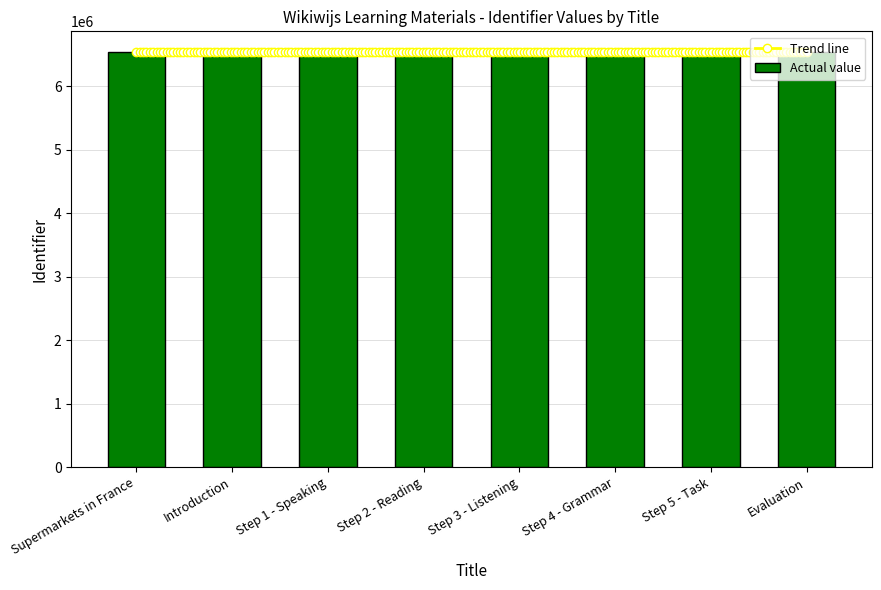

Is it true that the value at Evaluation is 6541803?

True